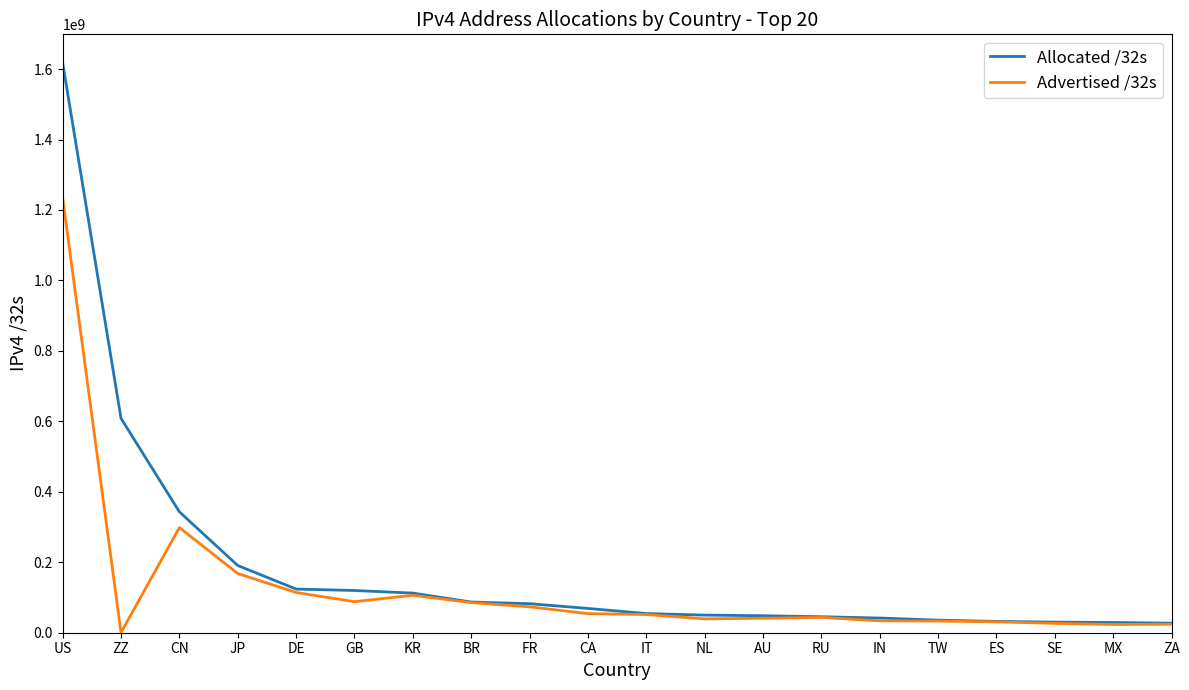

At which label does Allocated /32s first exceed 68956416?

US